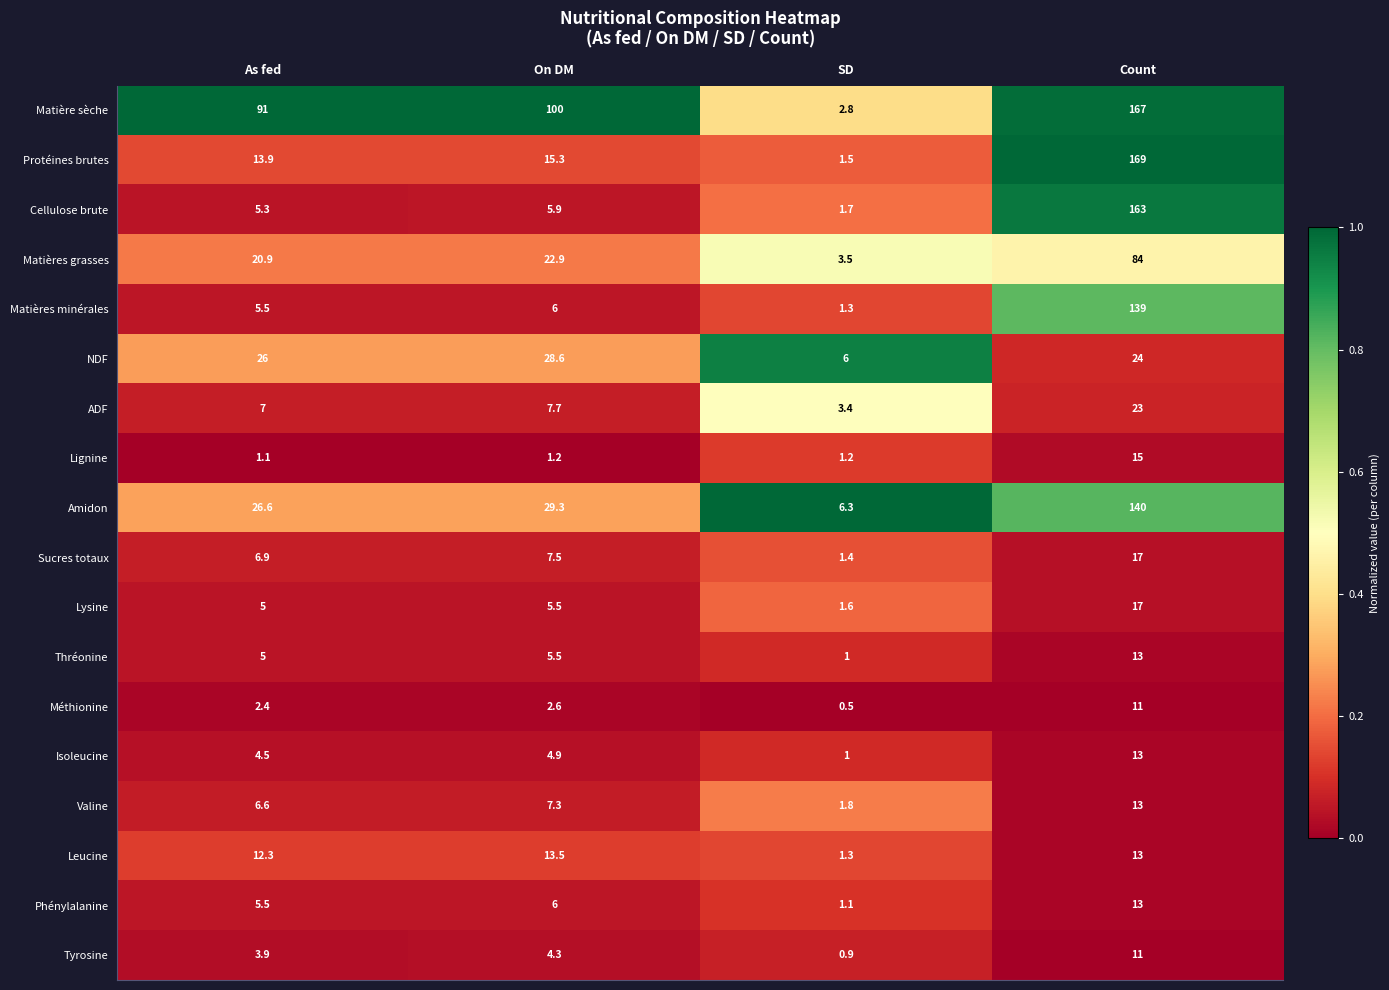

At which category is the sum across all series the highest?

Count